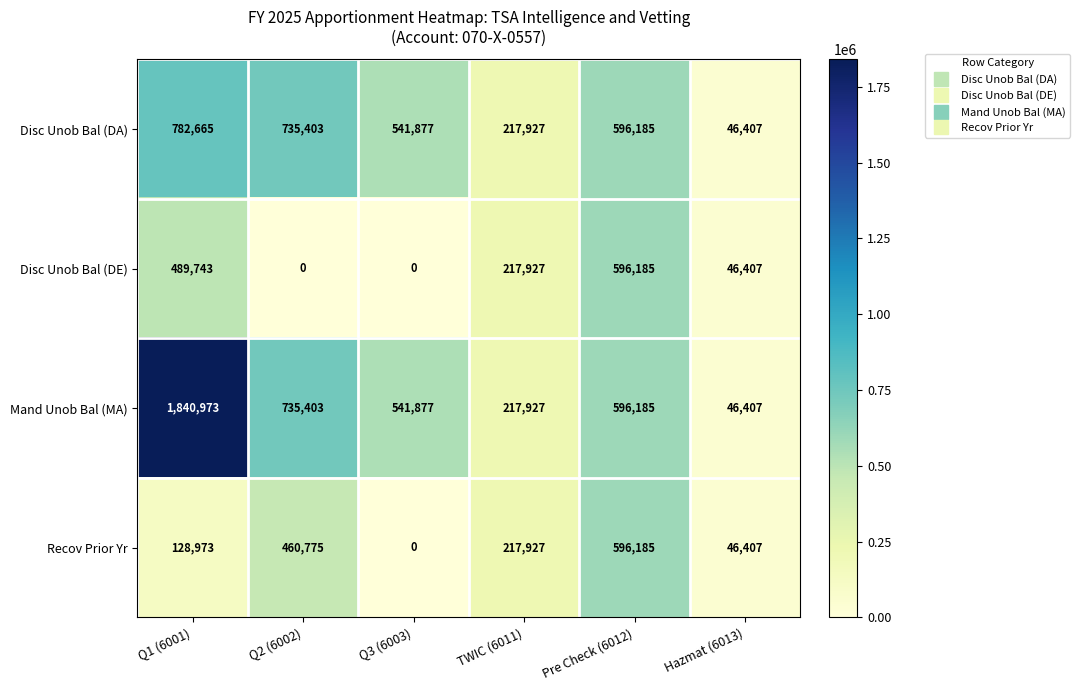

Reading right to left, what are all the values shown in this chart?

Disc Unob Bal (DA): 46407	596185	217927	541877	735403	782665
Disc Unob Bal (DE): 46407	596185	217927	0	0	489743
Mand Unob Bal (MA): 46407	596185	217927	541877	735403	1840973
Recov Prior Yr: 46407	596185	217927	0	460775	128973